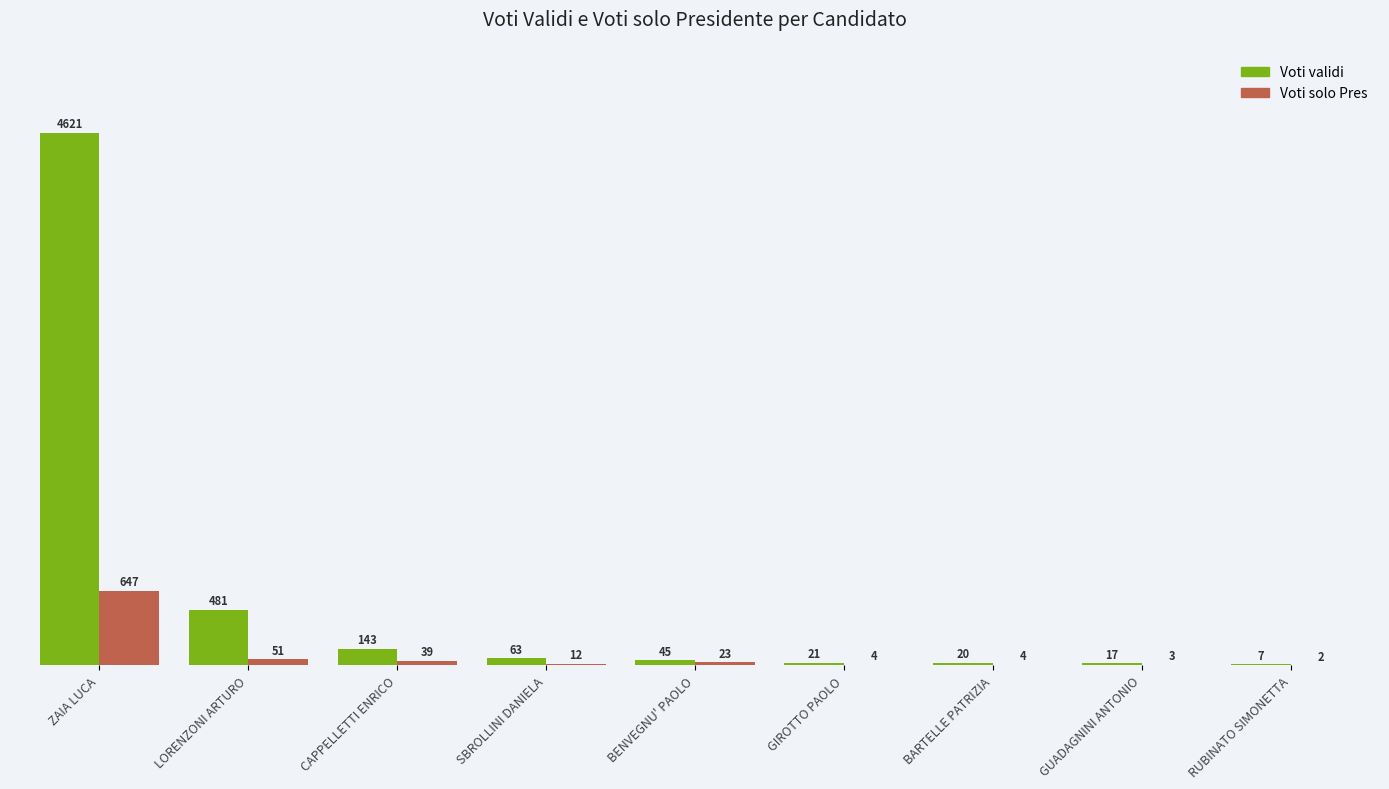

Where is Voti validi nearest to the value 2314?

LORENZONI ARTURO